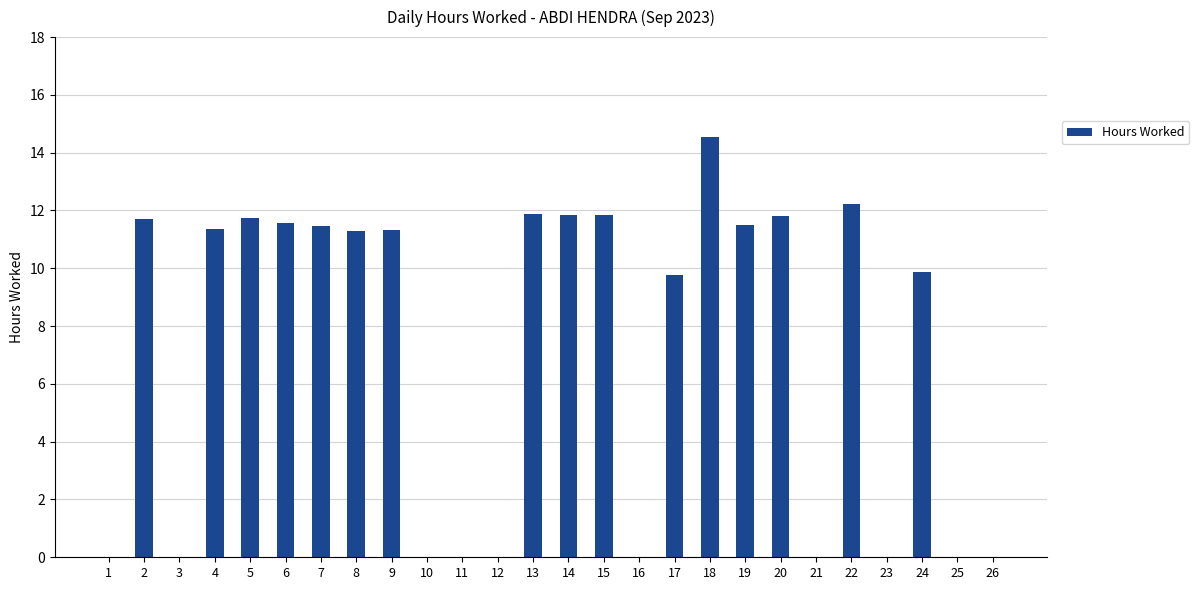

Which has a higher value, 14 or 4?

14